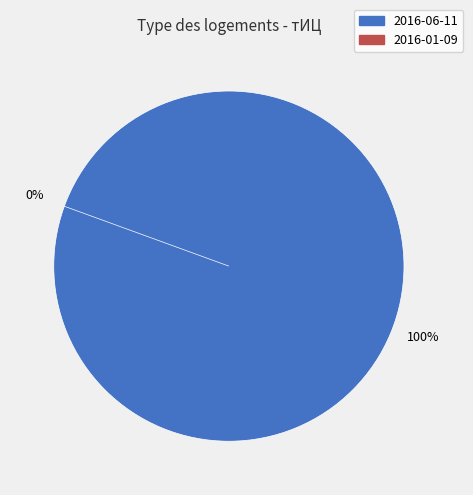

Rank the categories by value from lowest to highest.

2016-01-09, 2016-06-11